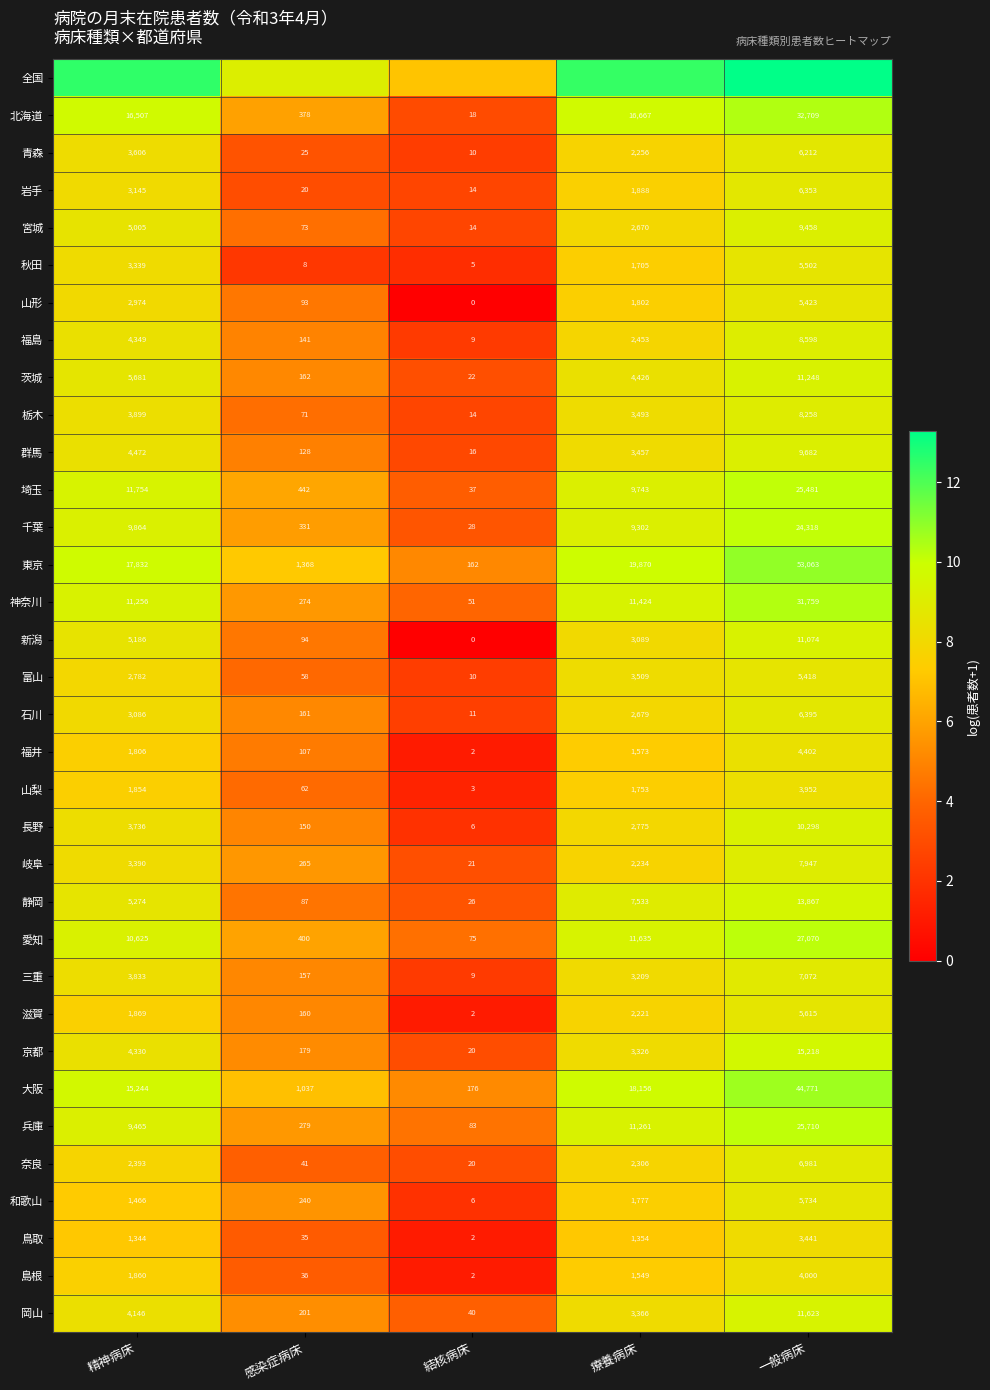

At which label does 秋田 reach its minimum?

結核病床